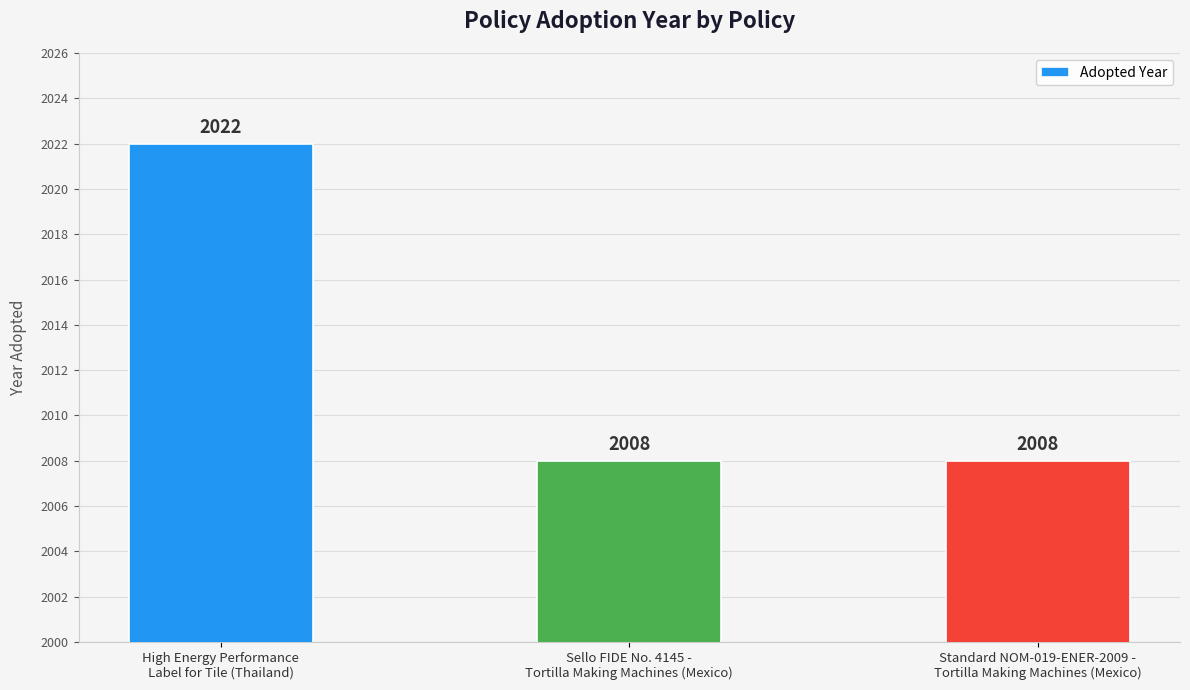

At which category does the chart reach its peak across all series?

High Energy Performance
Label for Tile (Thailand)